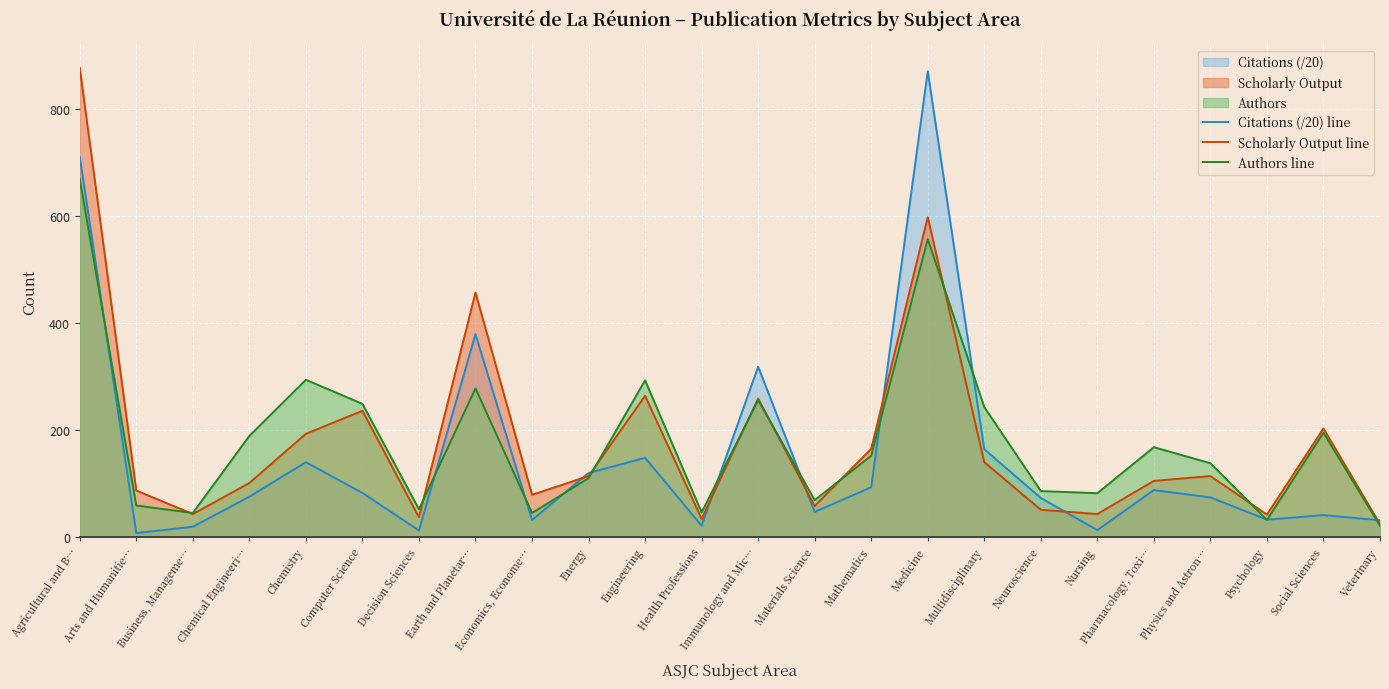

Which category has the lowest value across all series?

Arts and Humanitie…